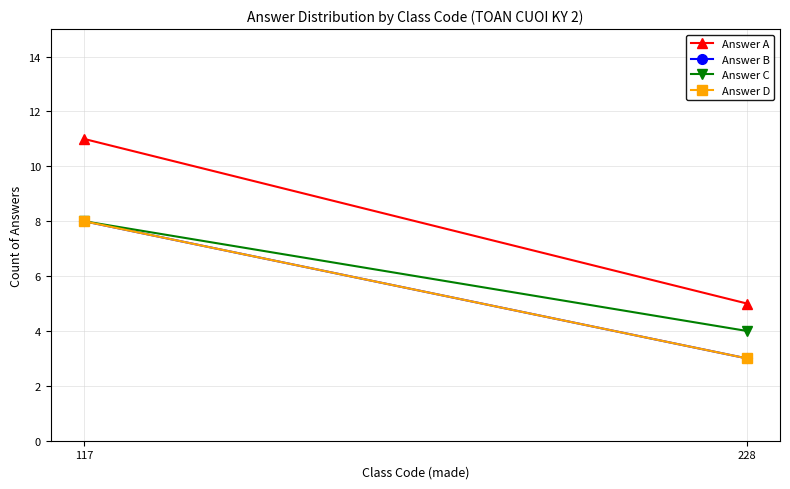

Is this an area chart (filled region under the line)?

No